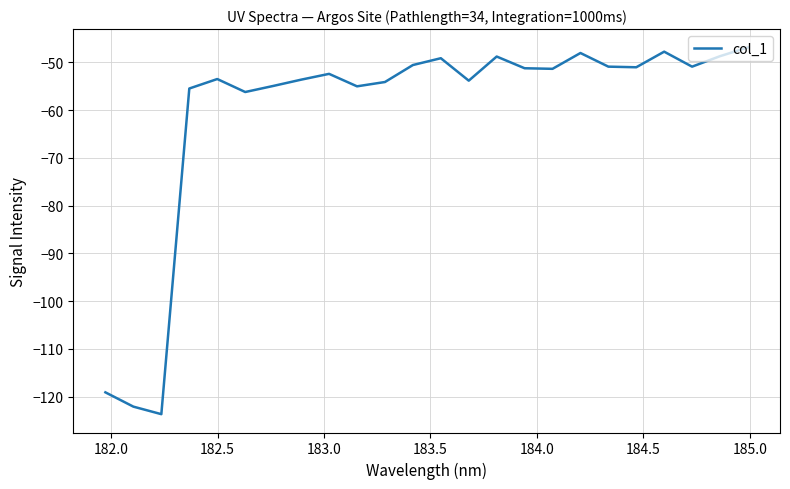

What is the smallest value displayed?

-123.7